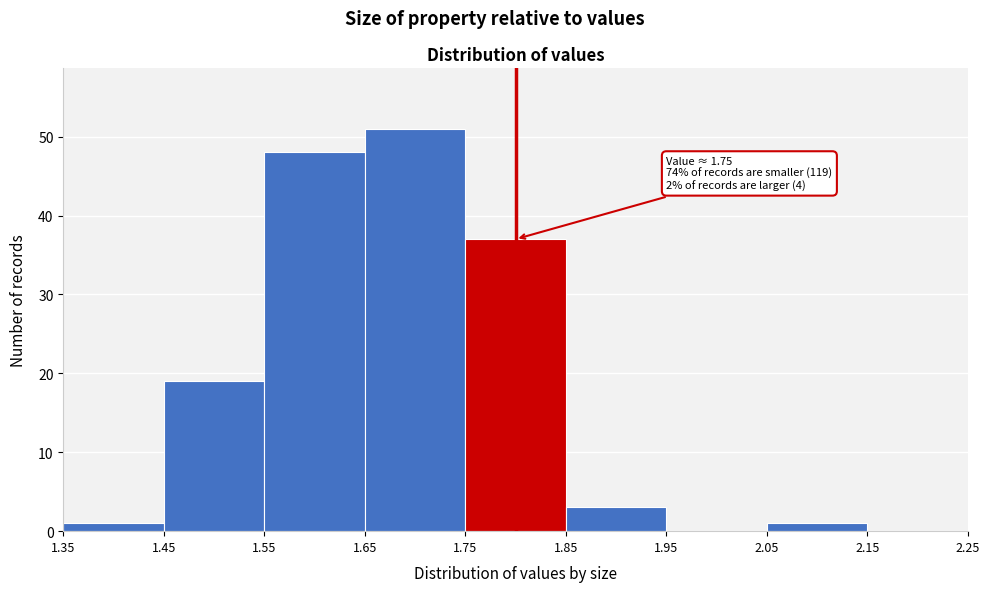

Which range on the x-axis has the tallest bar?

1.65 to 1.75